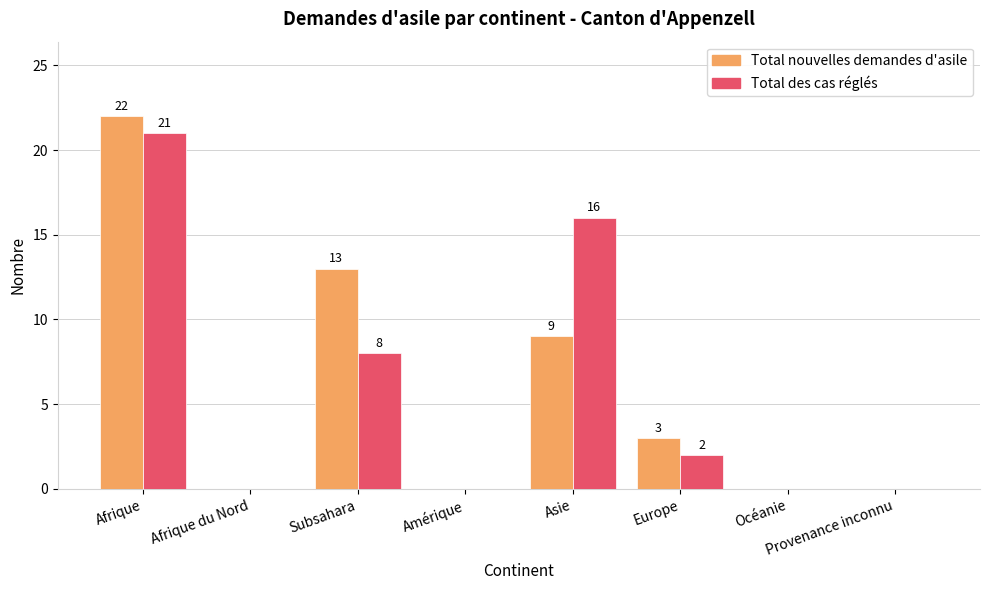

Between Afrique du Nord and Subsahara, which series saw the biggest shift?

Total nouvelles demandes d'asile